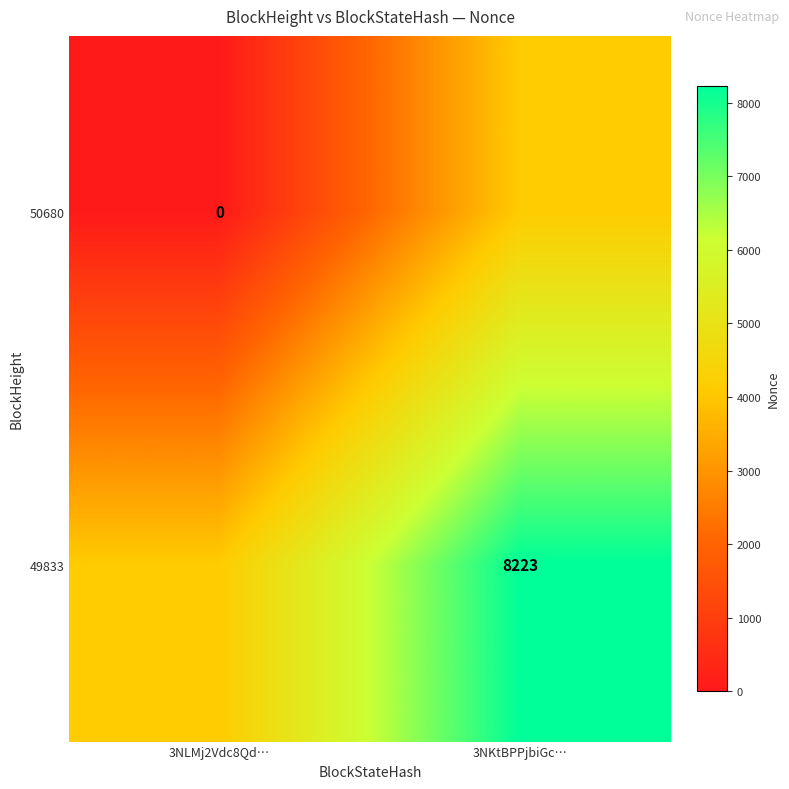

The 49833 series shows 4085.7 at 3NKtBPPjbiGc…. True or false?

False